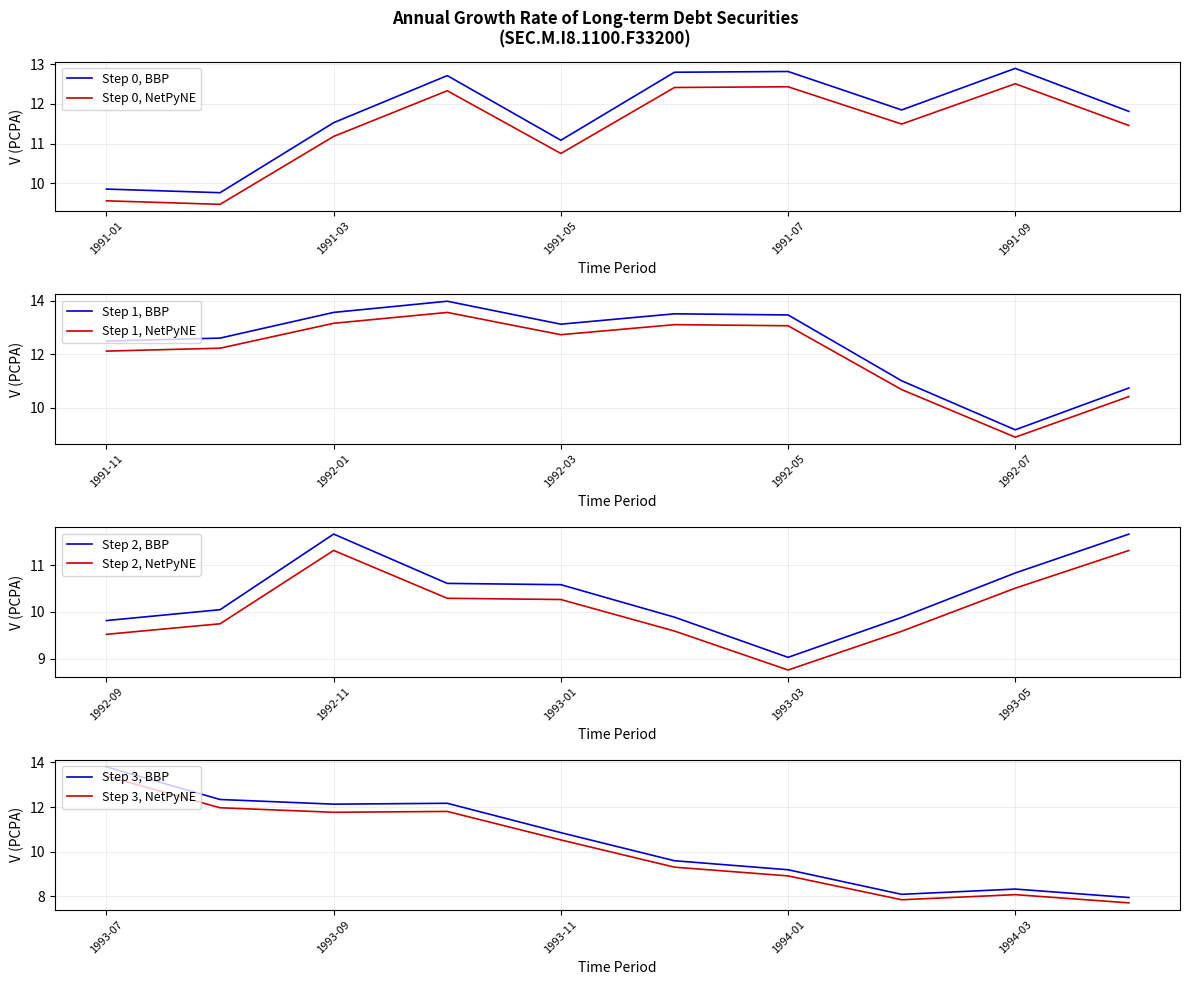

Reading left to right, what are all the values shown in this chart?

9.9	9.8	11.5	12.7	11.1	12.8	12.8	11.8	12.9	11.8	12.5	12.6	13.6	14.0	13.1	13.5	13.5	11.0	9.2	10.7	9.8	10.0	11.7	10.6	10.6	9.9	9.0	9.9	10.8	11.7	13.8	12.3	12.1	12.2	10.9	9.6	9.2	8.1	8.3	7.9